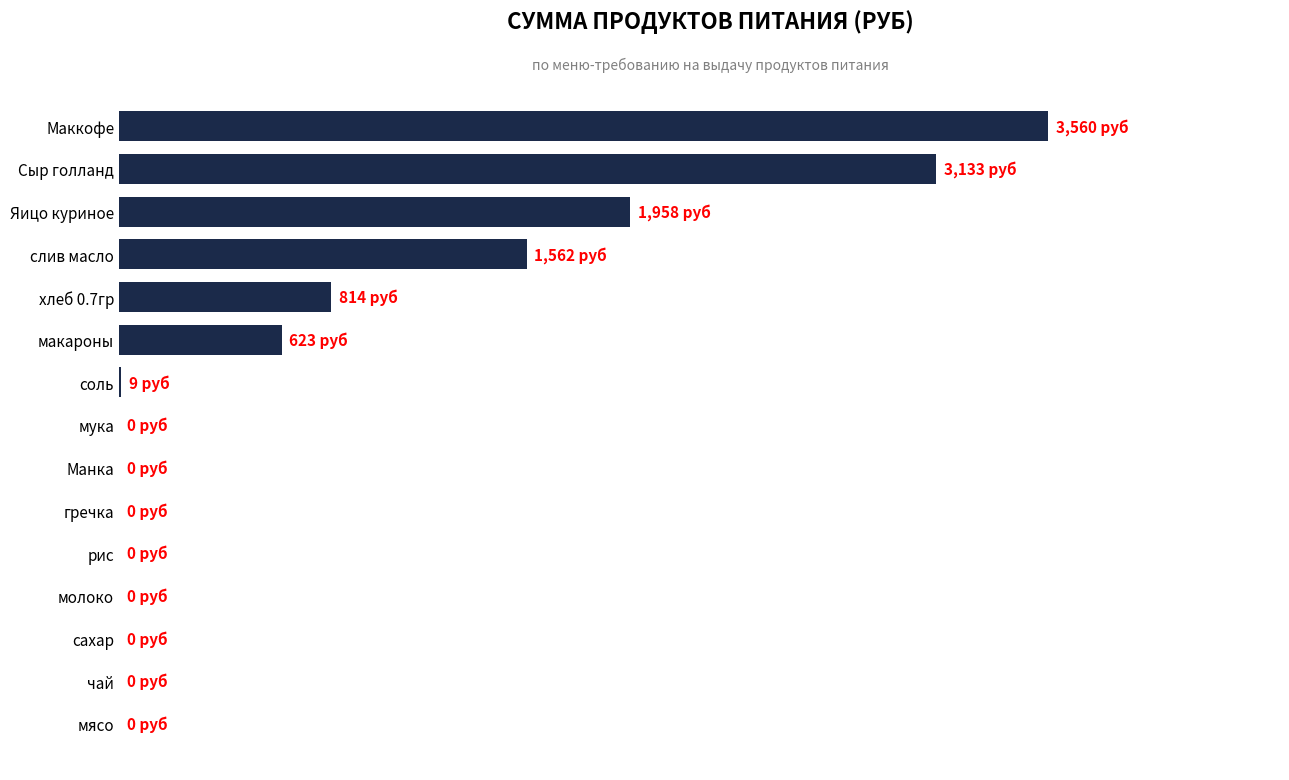

Count the number of data series in this chart.

1